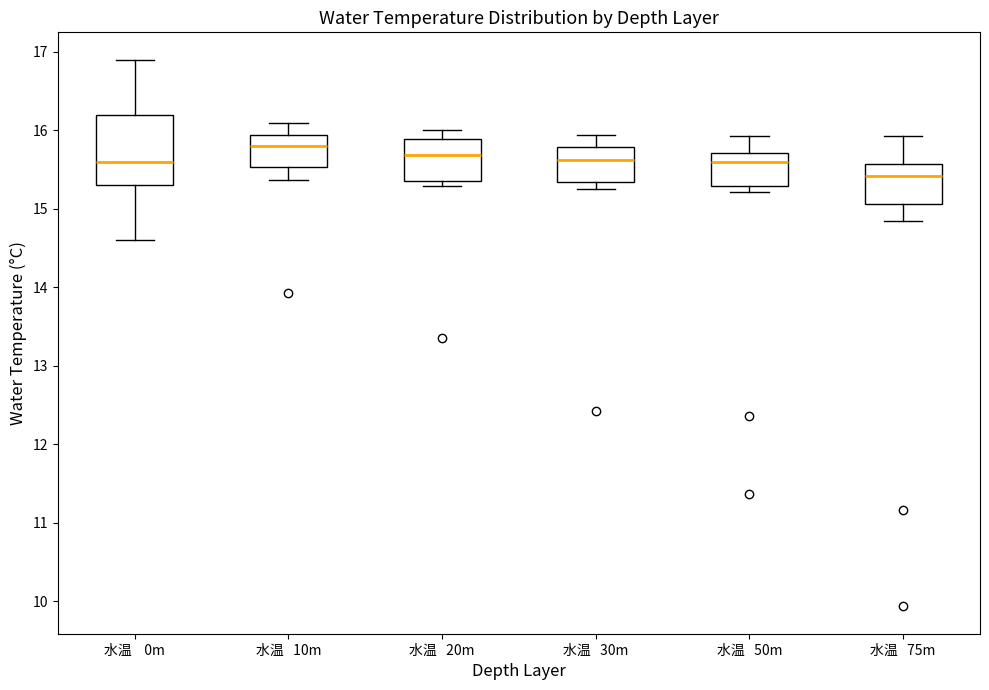

Reading left to right, transcribe this box plot: for each box, give where its median line is, the range the box spans, and where its two whiskers end, as read against the y-axis. The values are not printed on the chart, so give them approximately, as read against the axis.

水温 0m: median 15.6, box 15.3 to 16.2, whiskers 14.6 to 16.9
水温 10m: median 15.8, box 15.5 to 15.9, whiskers 15.4 to 16.1
水温 20m: median 15.7, box 15.4 to 15.9, whiskers 15.3 to 16.0
水温 30m: median 15.6, box 15.3 to 15.8, whiskers 15.3 (just below the box's lower edge) to 15.9
水温 50m: median 15.6, box 15.3 to 15.7, whiskers 15.2 to 15.9
水温 75m: median 15.4, box 15.1 to 15.6, whiskers 14.8 to 15.9